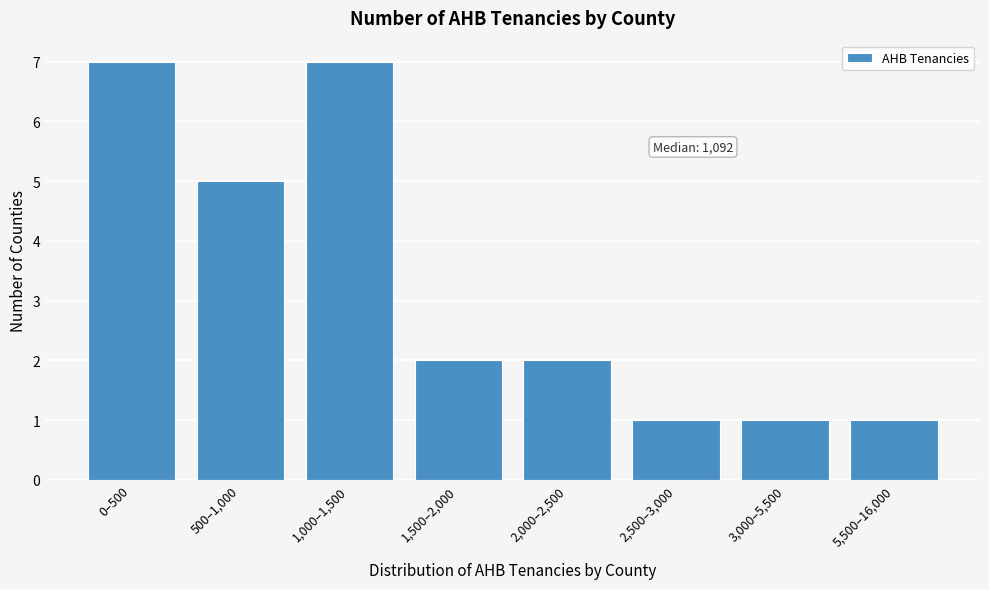

Reading left to right, transcribe all the data shown in this chart.

7	5	7	2	2	1	1	1